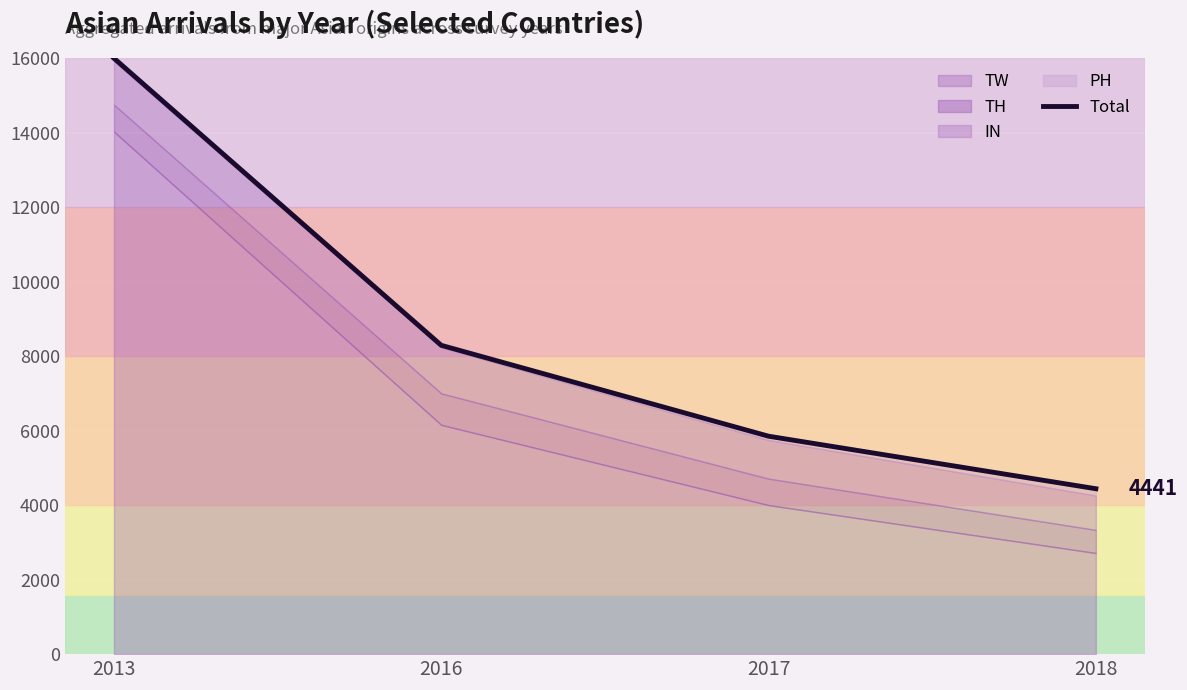

List the labels in order of value, smallest first.

2018, 2017, 2016, 2013